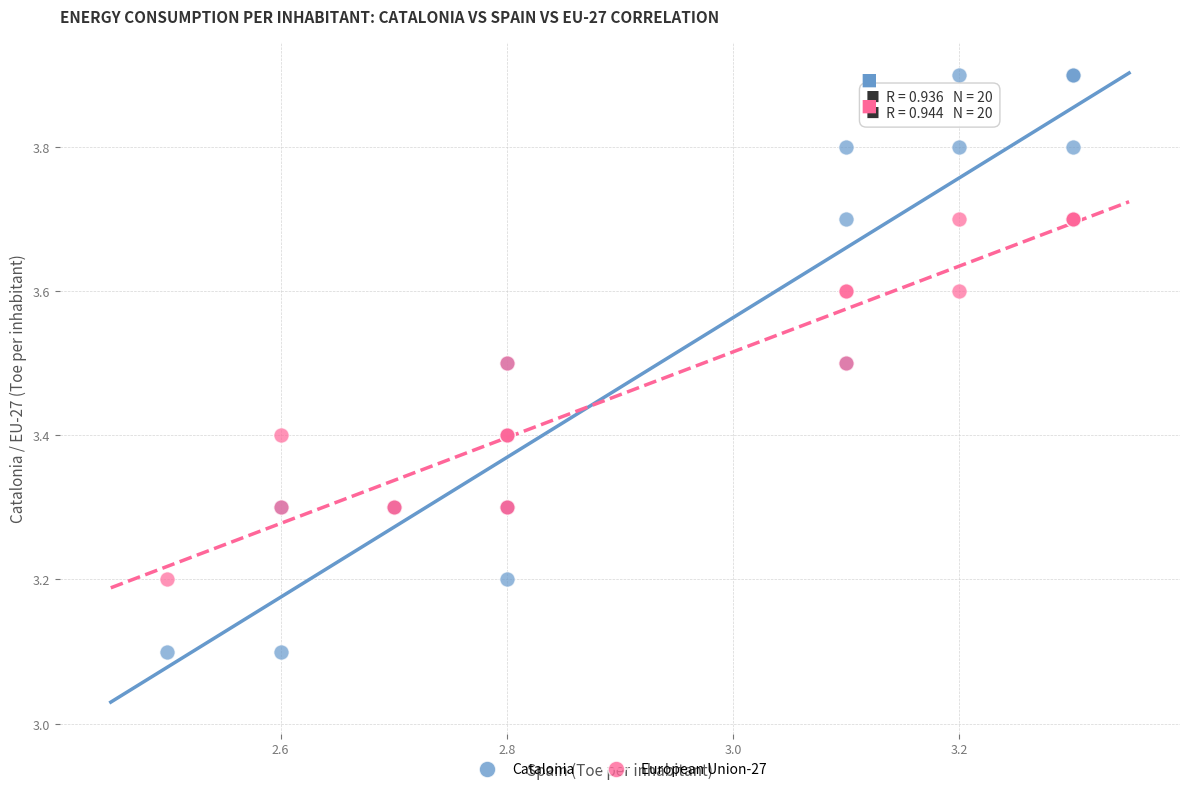

Which series contains the highest Y value?

Catalonia